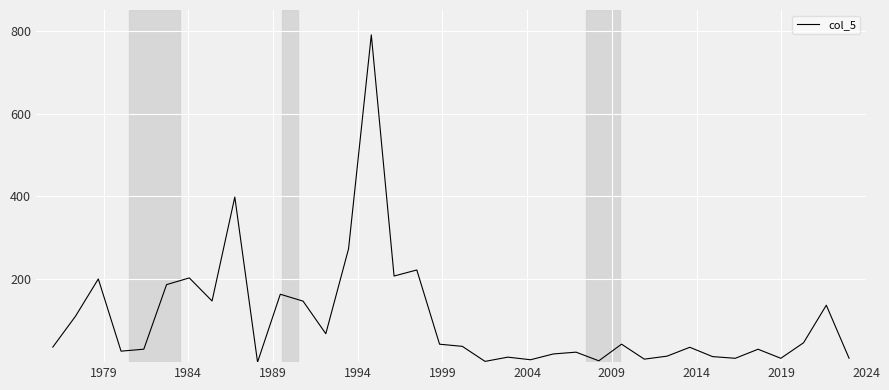

What is the greatest value displayed?

790.0